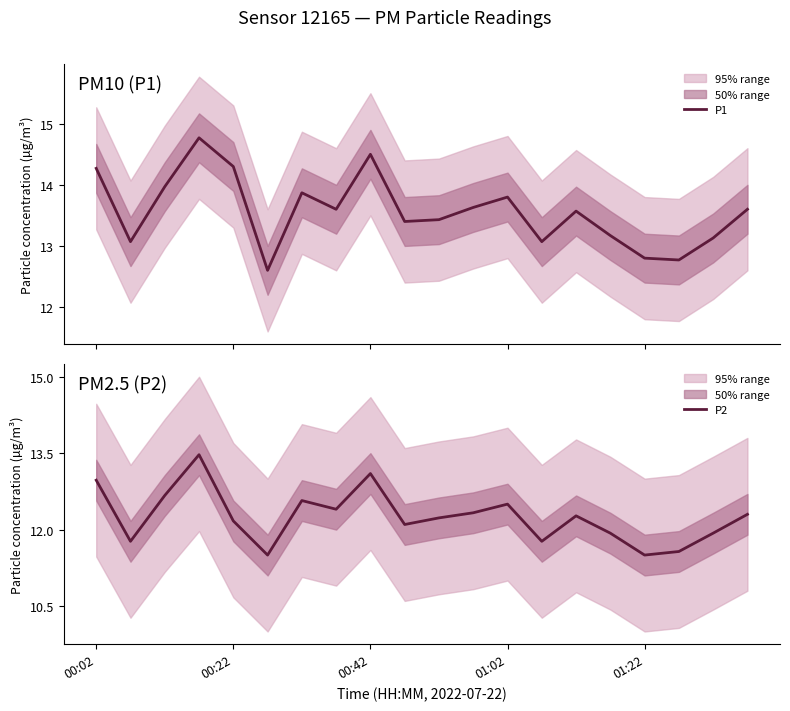

What value does the P1 series have at 7?

13.6